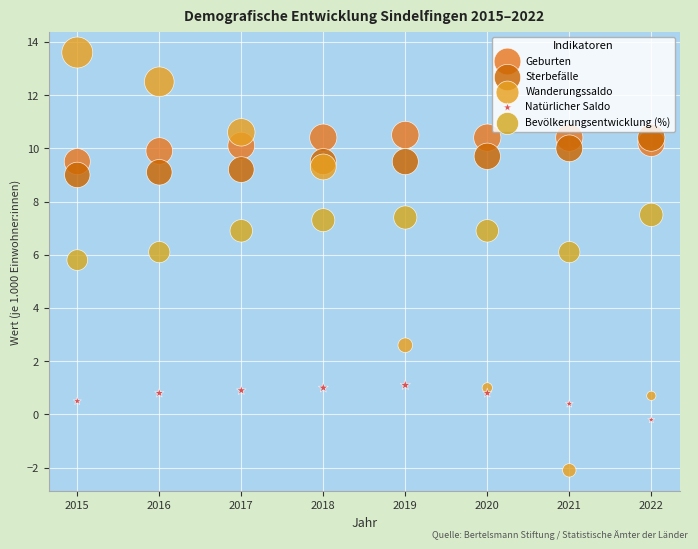

What are all the series names shown in the legend?

Geburten, Sterbefälle, Wanderungssaldo, Natürlicher Saldo, Bevölkerungsentwicklung (%)